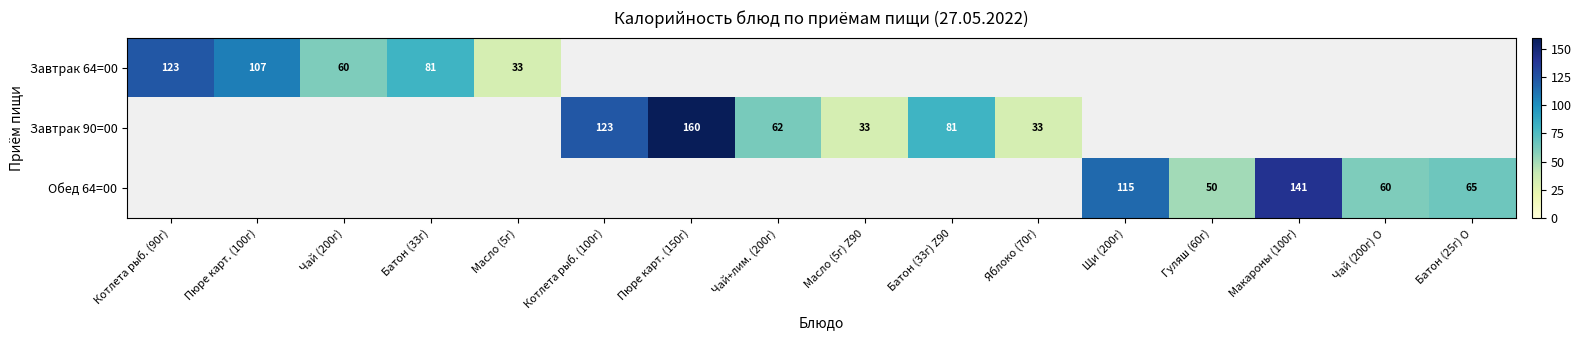

The value of Завтрак 64=00 at Батон (33г) is 81. True or false?

True